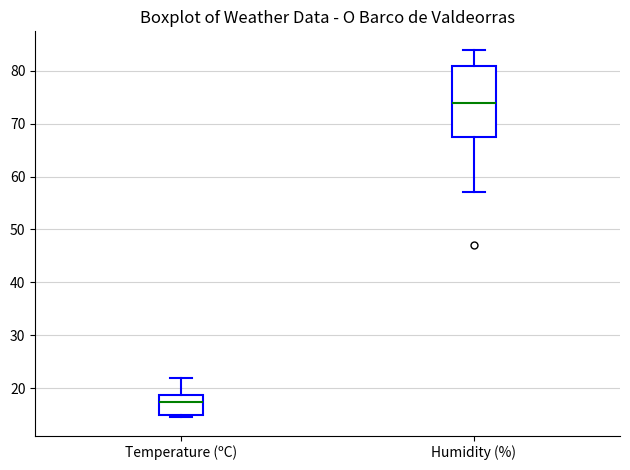

Where is the lower edge of the box for Temperature (ºC) on the y-axis? The values are not printed on the chart, so give them approximately, as read against the axis.

15